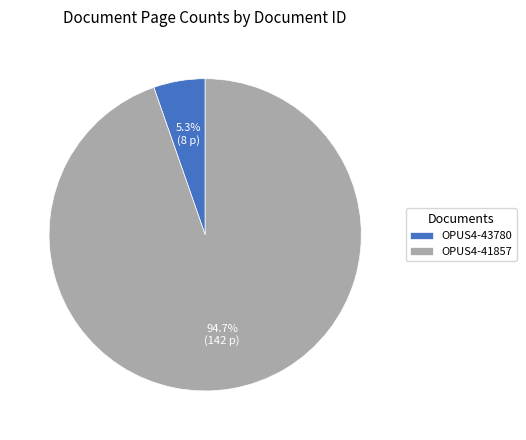

To the nearest percent, what is the combined percentage of OPUS4-41857 and OPUS4-43780?

100%